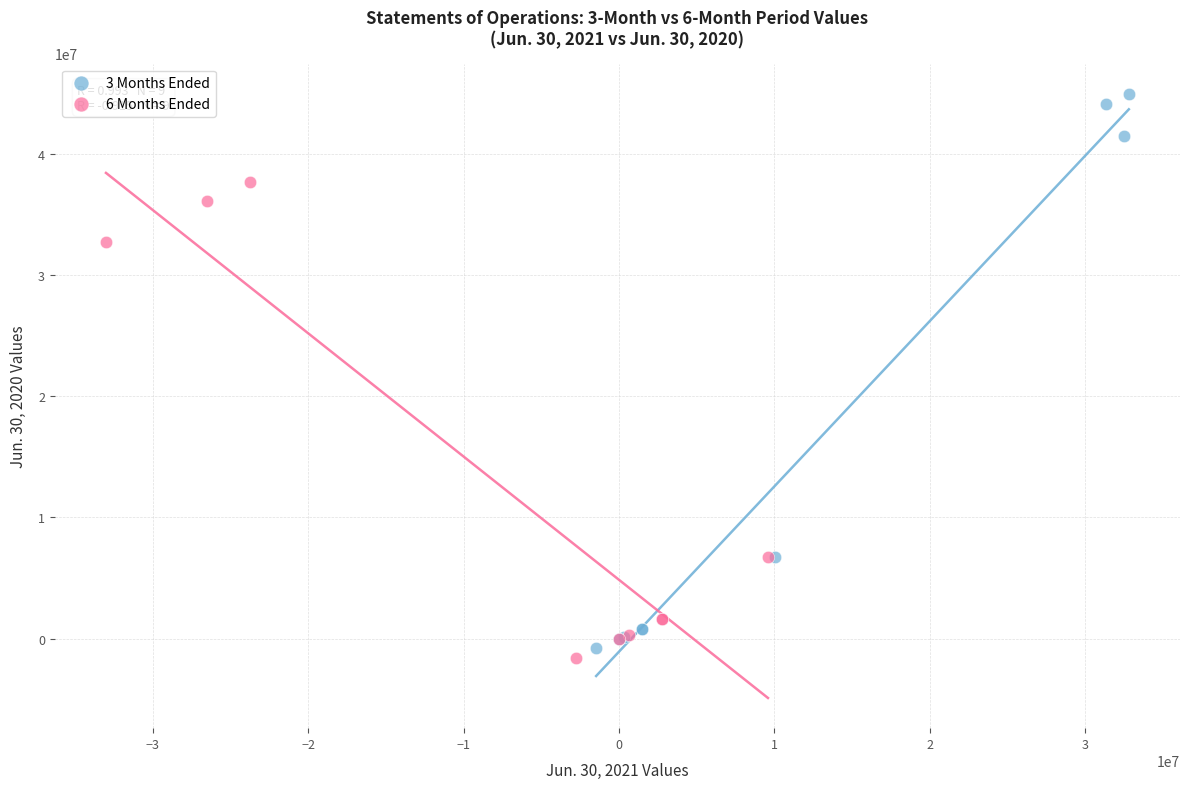

Which series has the largest Y range (max minus min)?

3 Months Ended